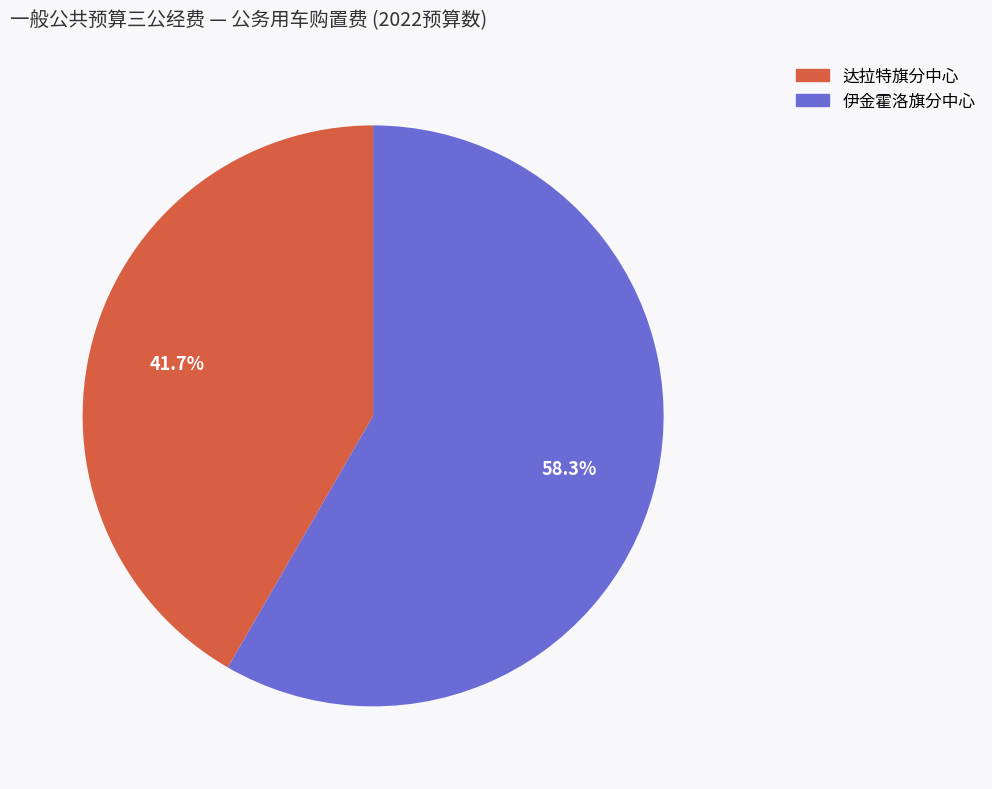

Does any single category account for the majority?

Yes